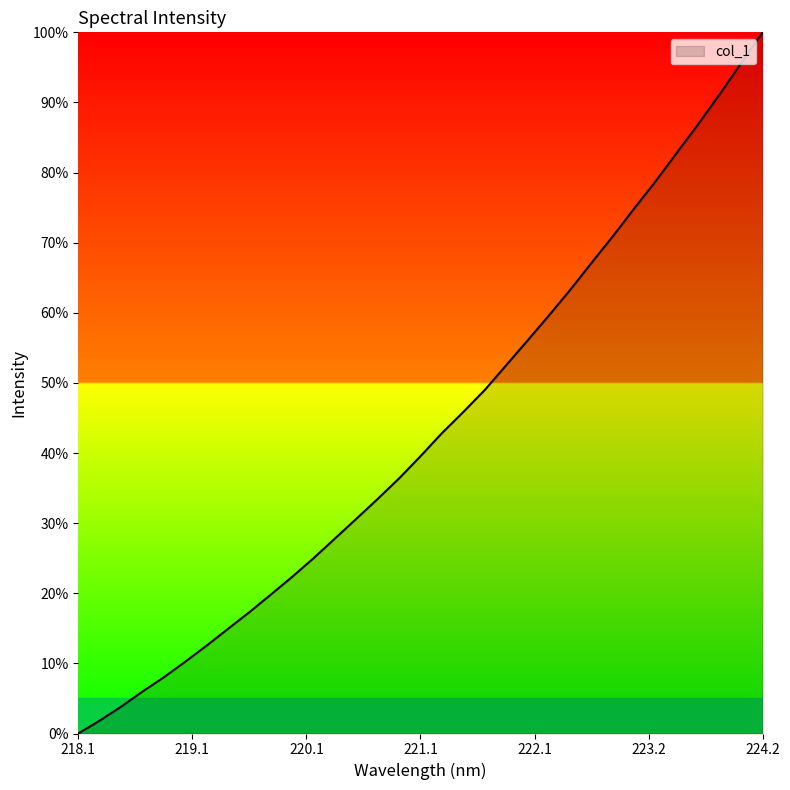

What is the greatest value displayed?

100.0